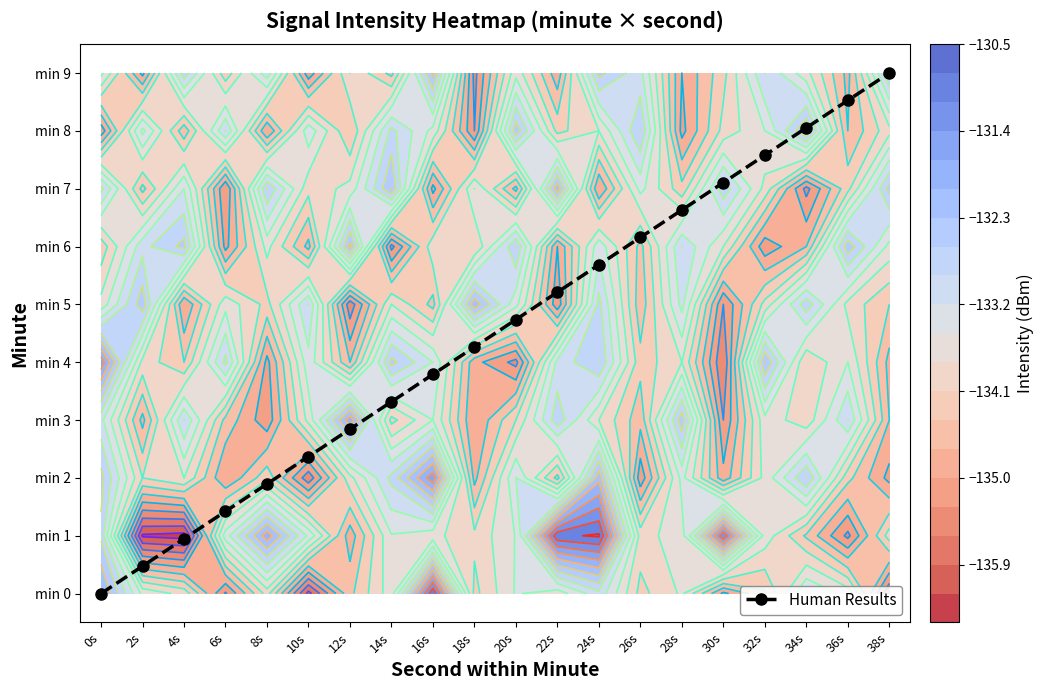

What is the sum of the values at 20s and 16s?

8.5